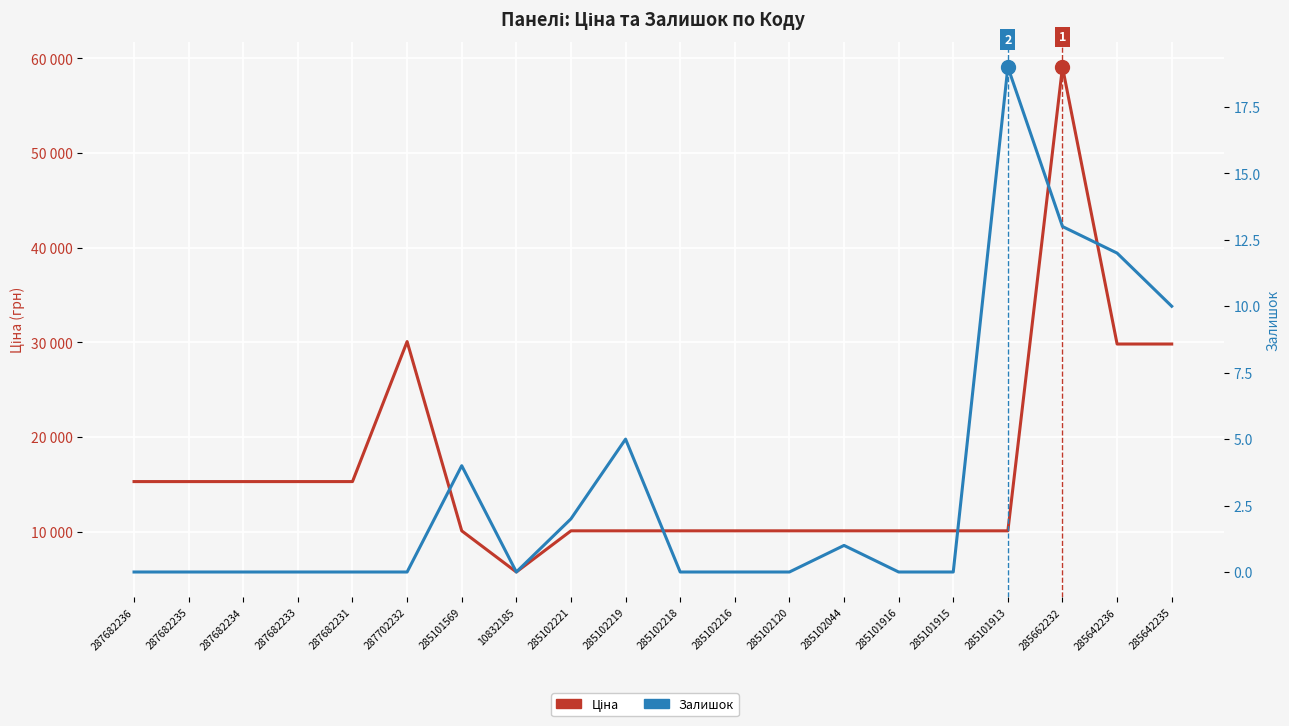

True or false: Залишок and Ціна cross at least once.

False